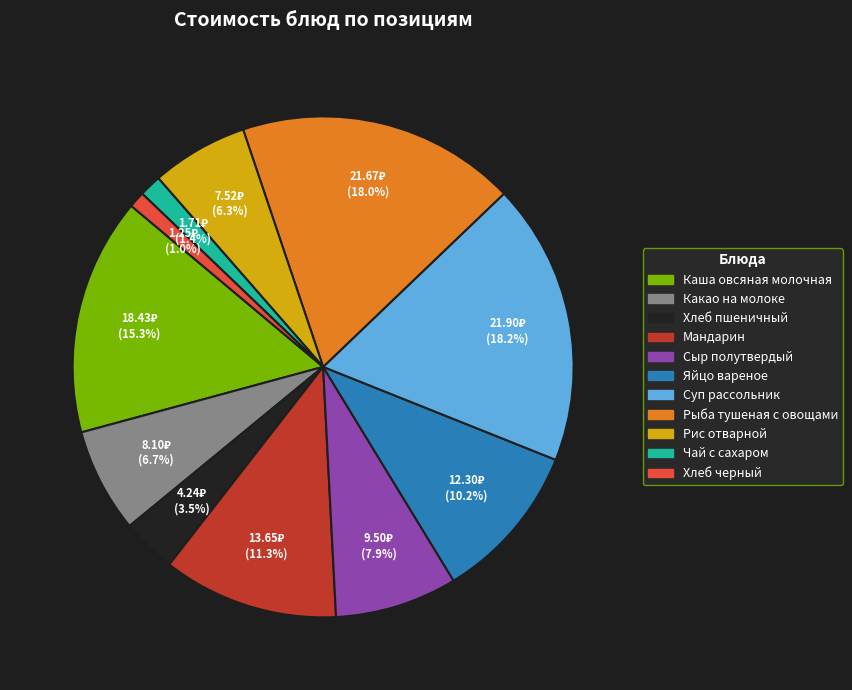

What percentage is the Мандарин slice, to the nearest percent?

11%